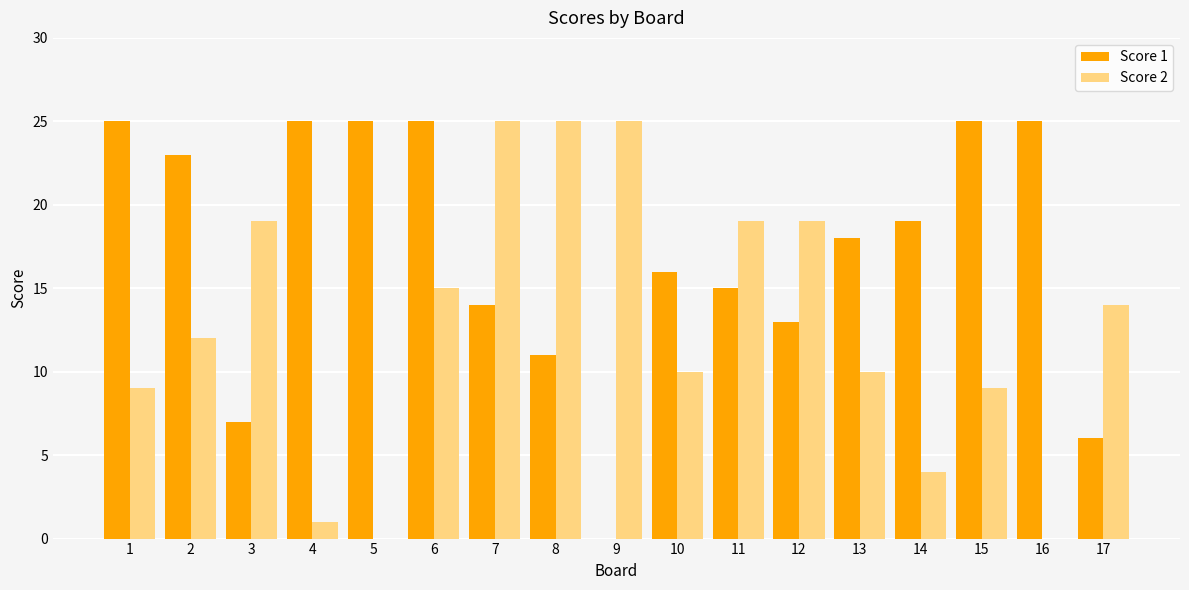

Is the value of Score 2 at 4 greater than the value of Score 1 at 12?

No